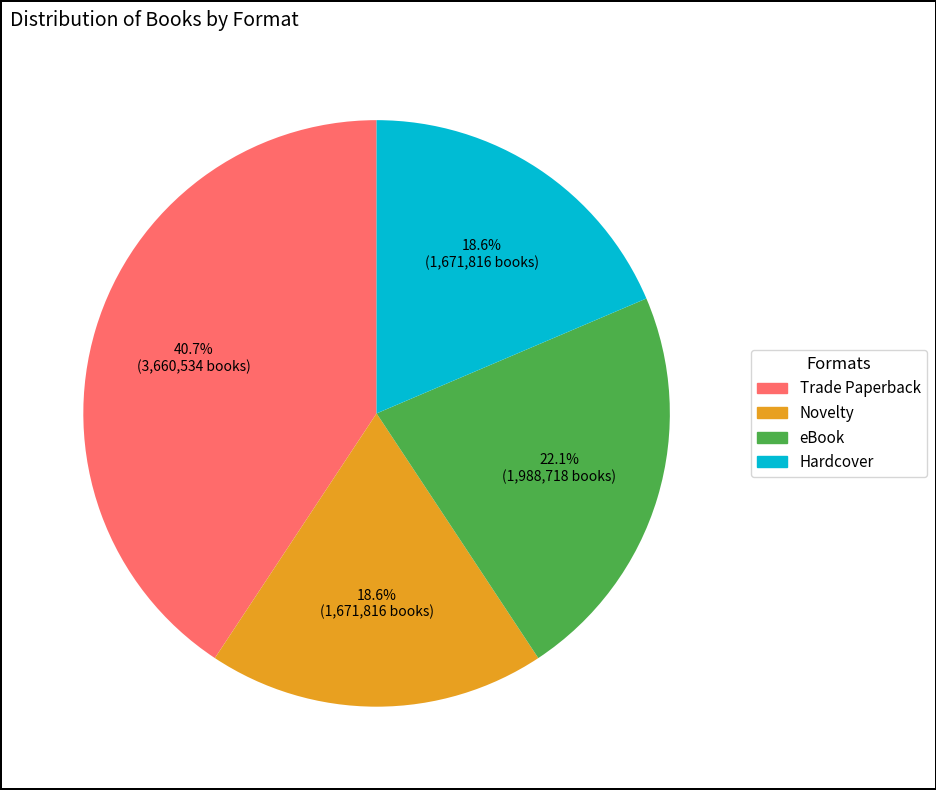

Is there any slice that represents more than half of the pie?

No